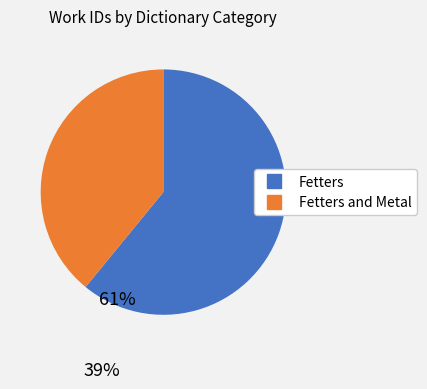

Is there any slice that represents more than half of the pie?

Yes